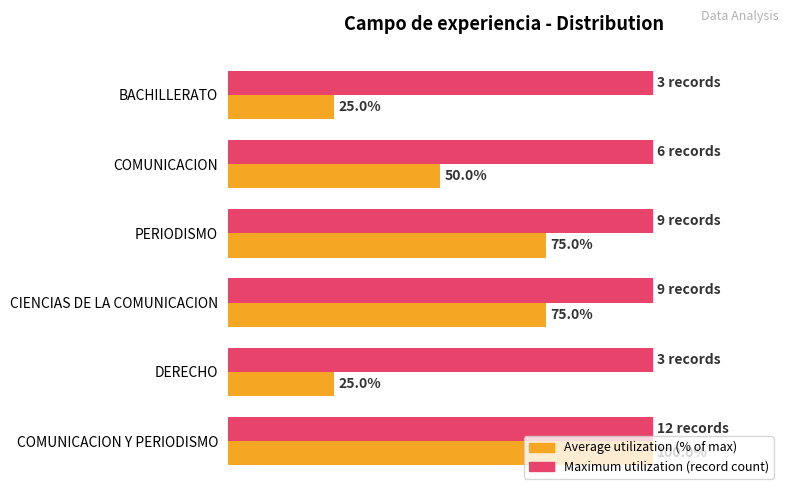

At which category is the sum across all series the highest?

COMUNICACION Y PERIODISMO